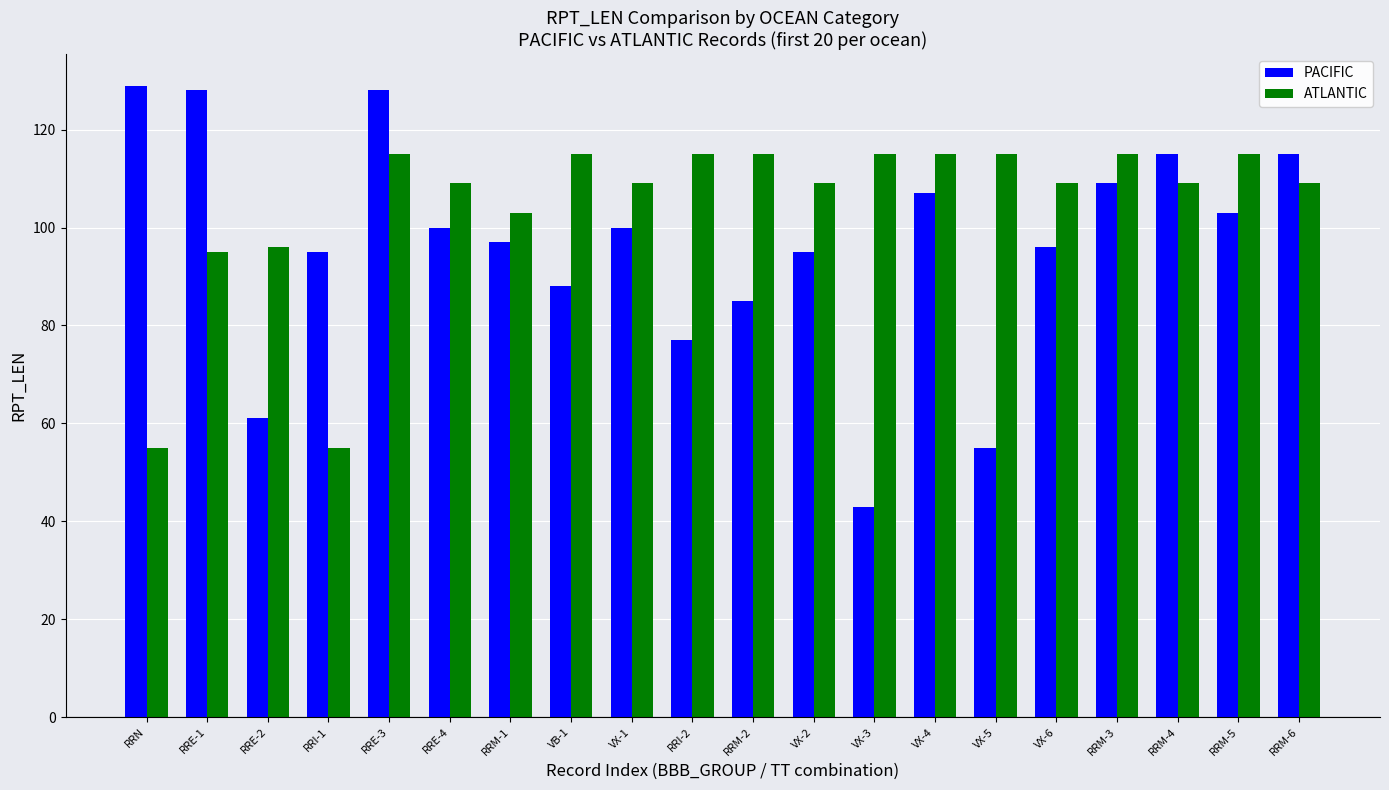

What is the total value across all series at RRE-3?

243